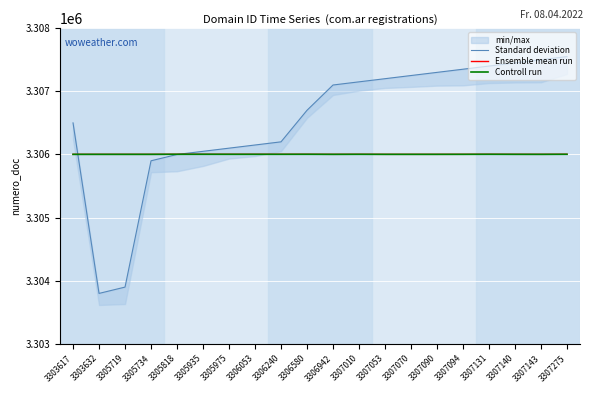

True or false: Ensemble mean run has a value of 3306002.0 at 3306942.

True